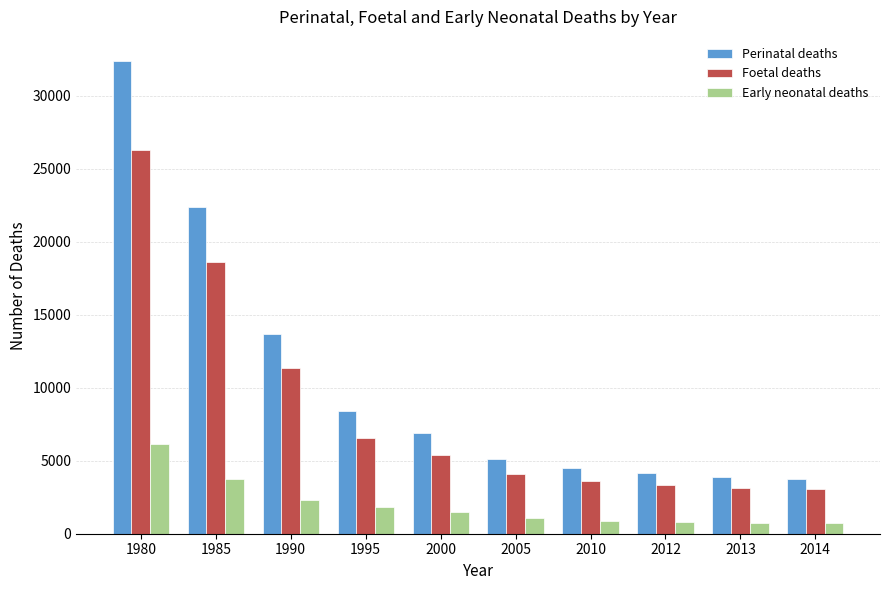

What is the value of the Early neonatal deaths bar at the 5th from the left?

1519